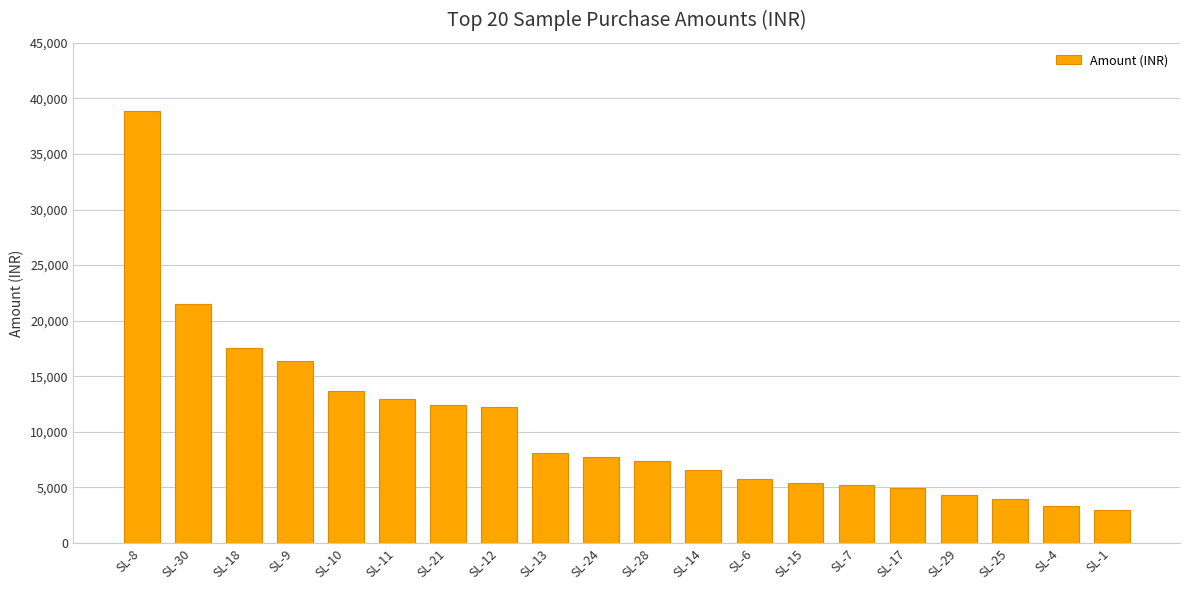

What is the value of the 16th bar from the left?

4968.0